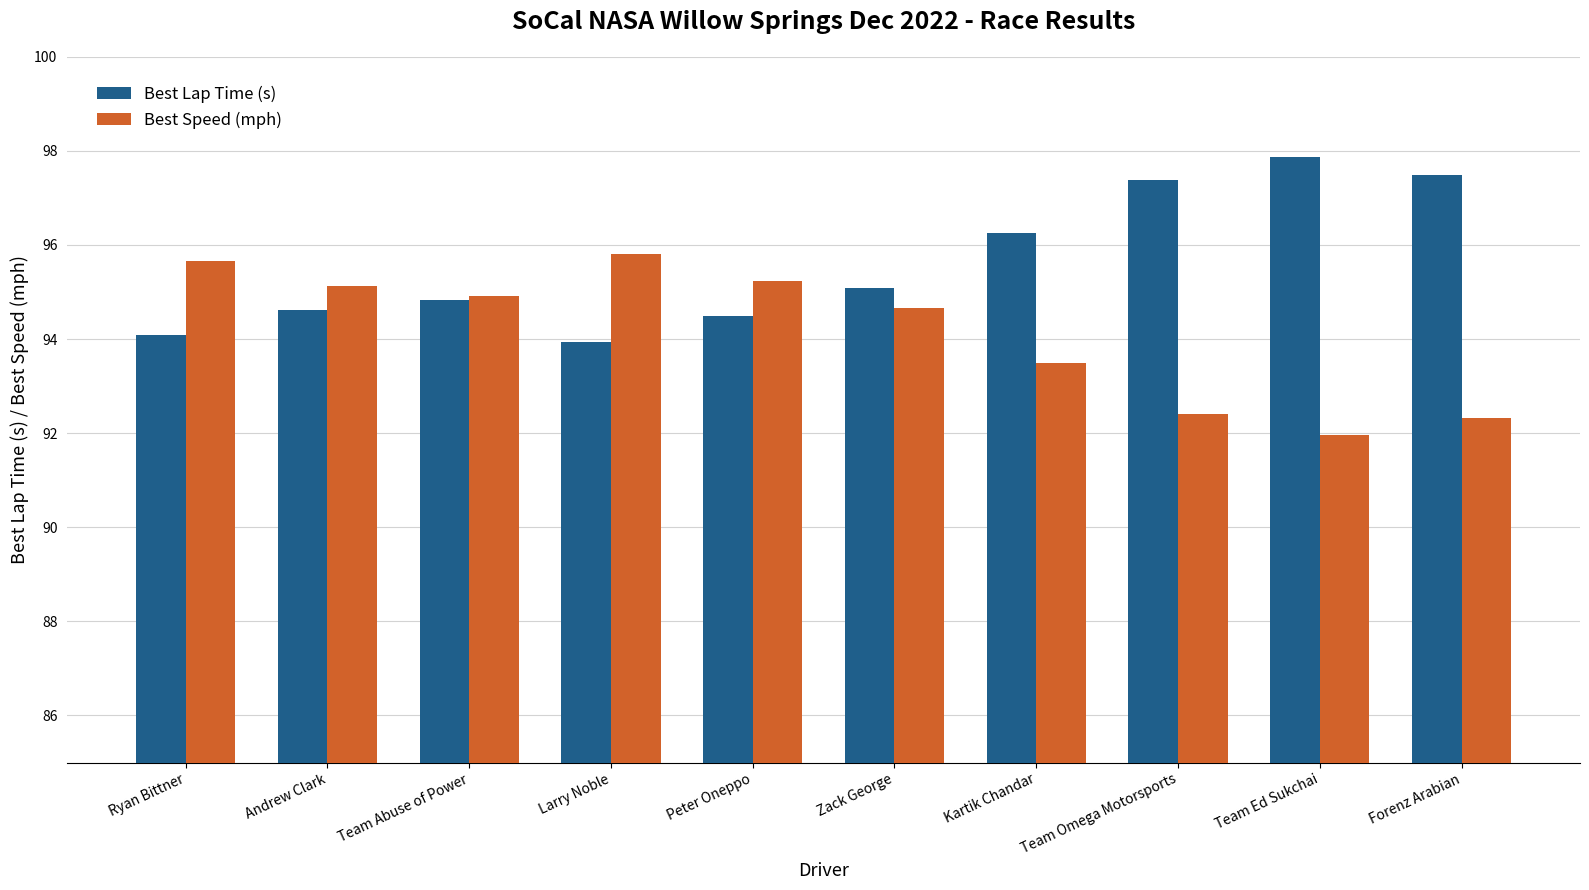

Is the value of Best Speed (mph) at Team Abuse of Power greater than the value of Best Lap Time (s) at Larry Noble?

Yes